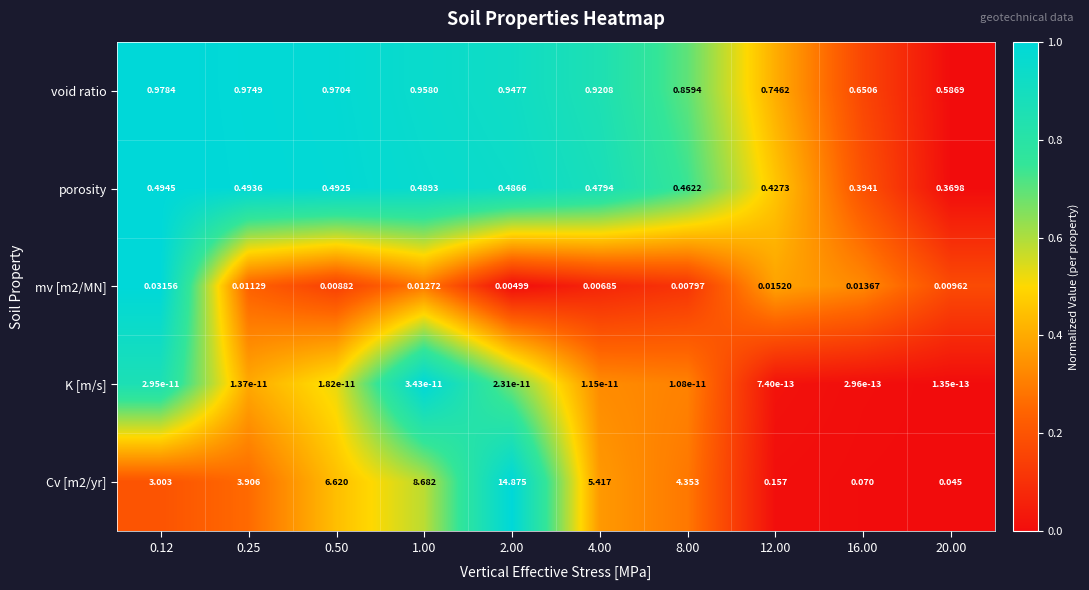

What is the total value across all series at 12.00?

1.3